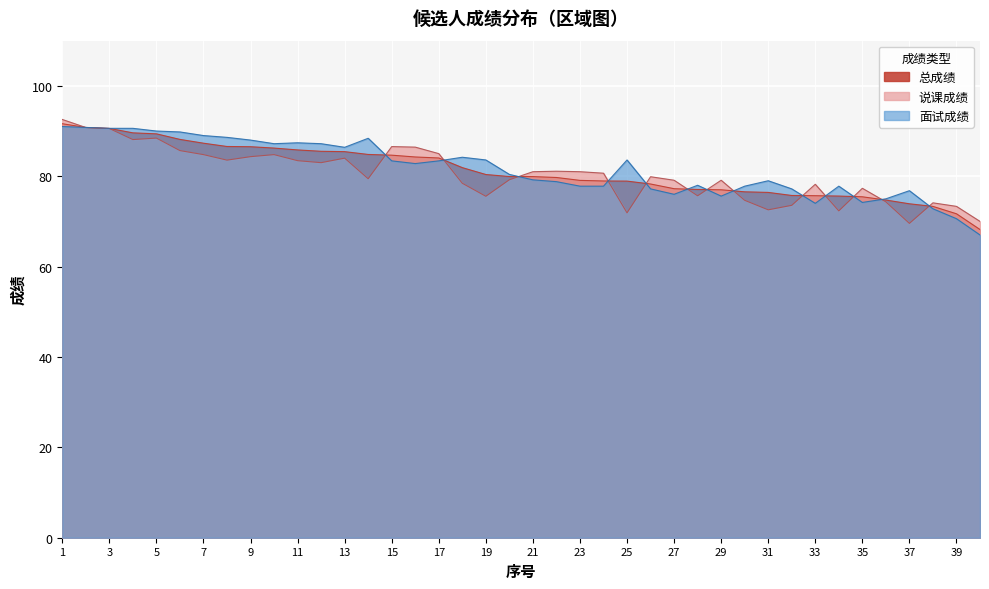

How many series are shown in this chart?

3